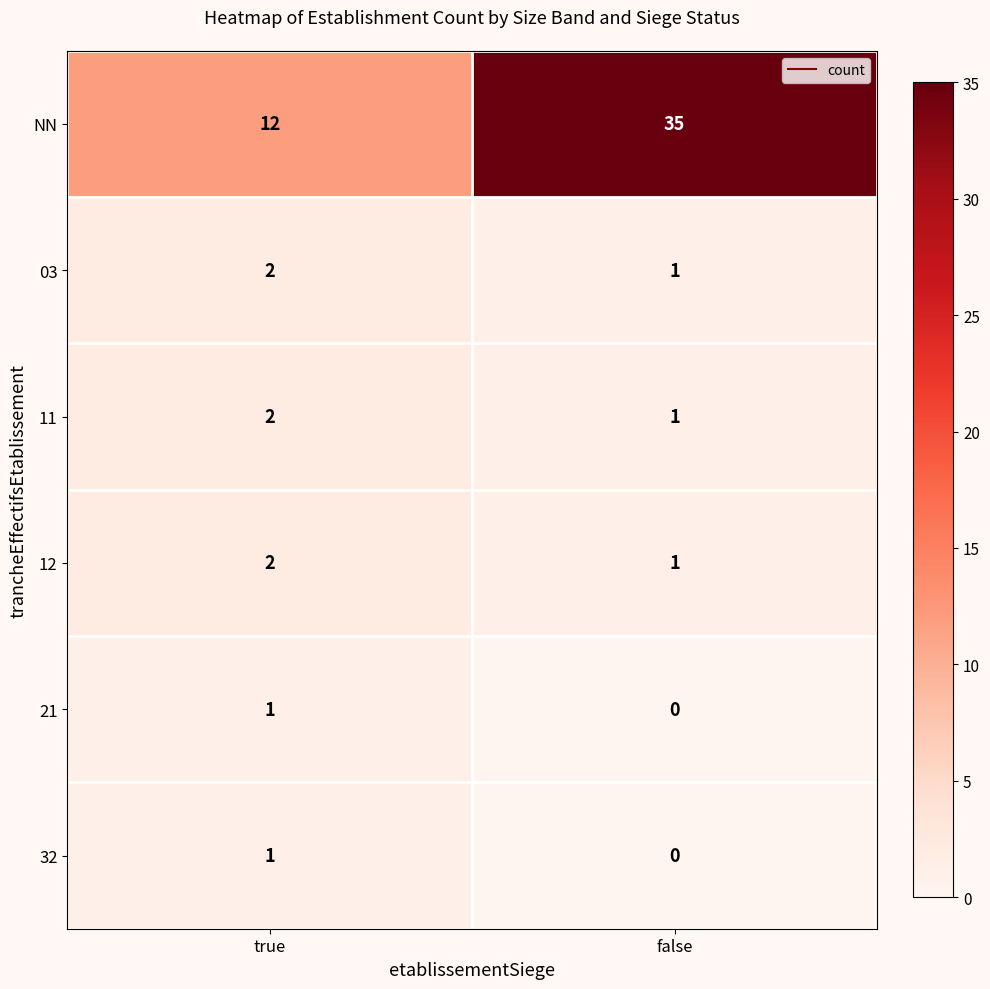

Which series has the largest range (max minus min)?

NN